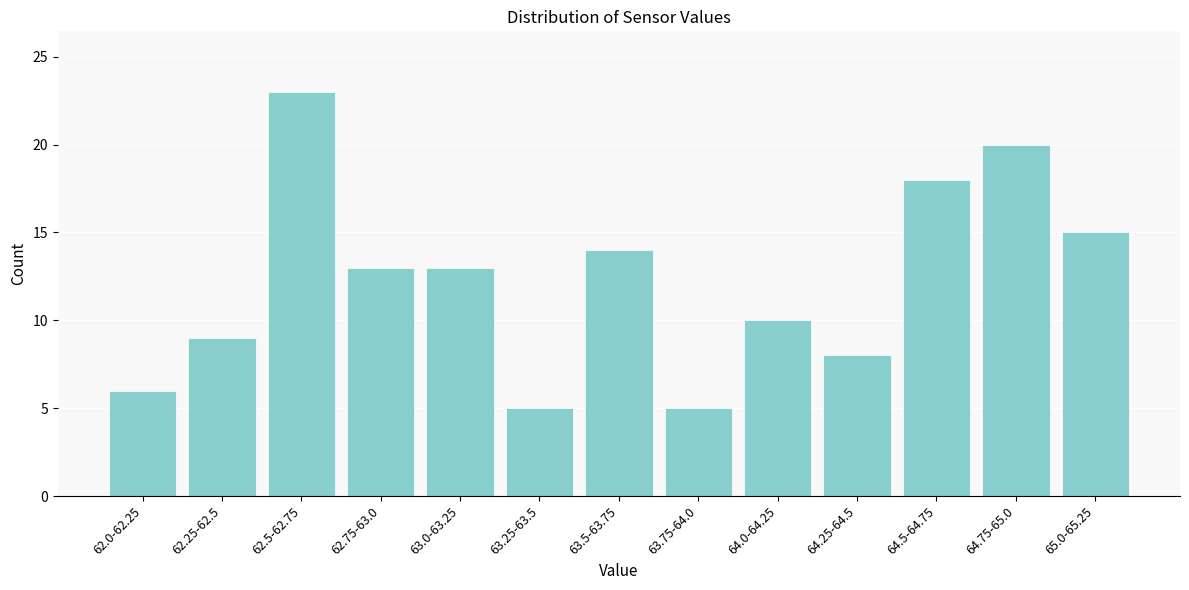

Reading right to left, what are all the values shown in this chart?

15	20	18	8	10	5	14	5	13	13	23	9	6